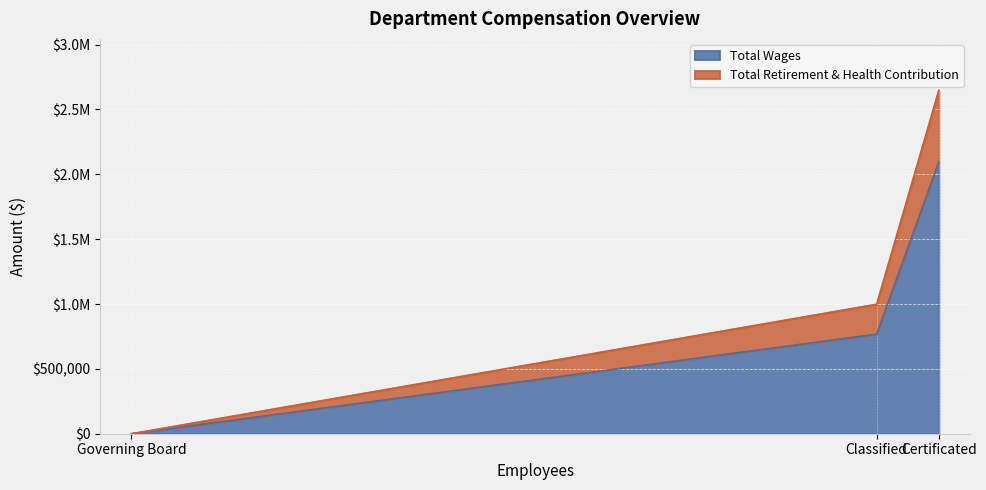

Between Certificated and Governing Board, which series saw the biggest shift?

Total Retirement & Health Contribution